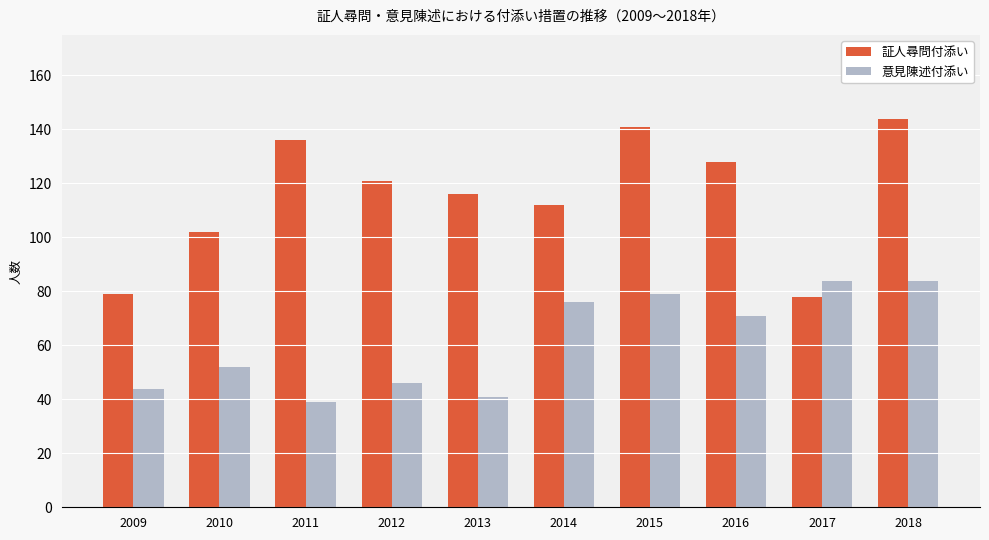

How many groups of bars are there?

10